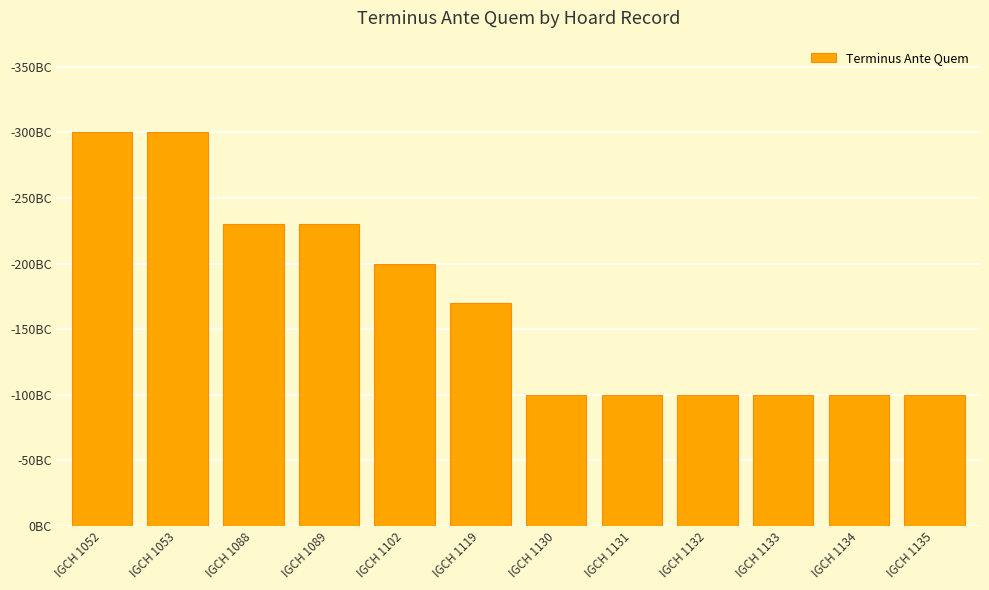

What is the change in value from IGCH 1053 to IGCH 1135?

-200